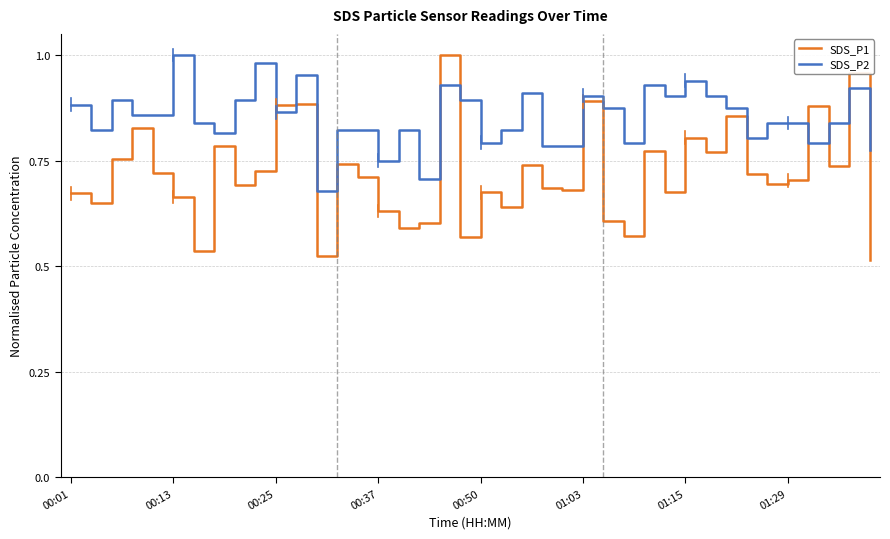

Which series has the largest range (max minus min)?

SDS_P1